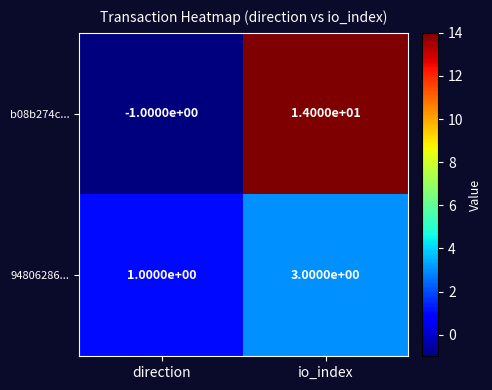

Reading right to left, list all the values displayed in this chart.

b08b274c...: io_index=14	direction=-1
94806286...: io_index=3	direction=1